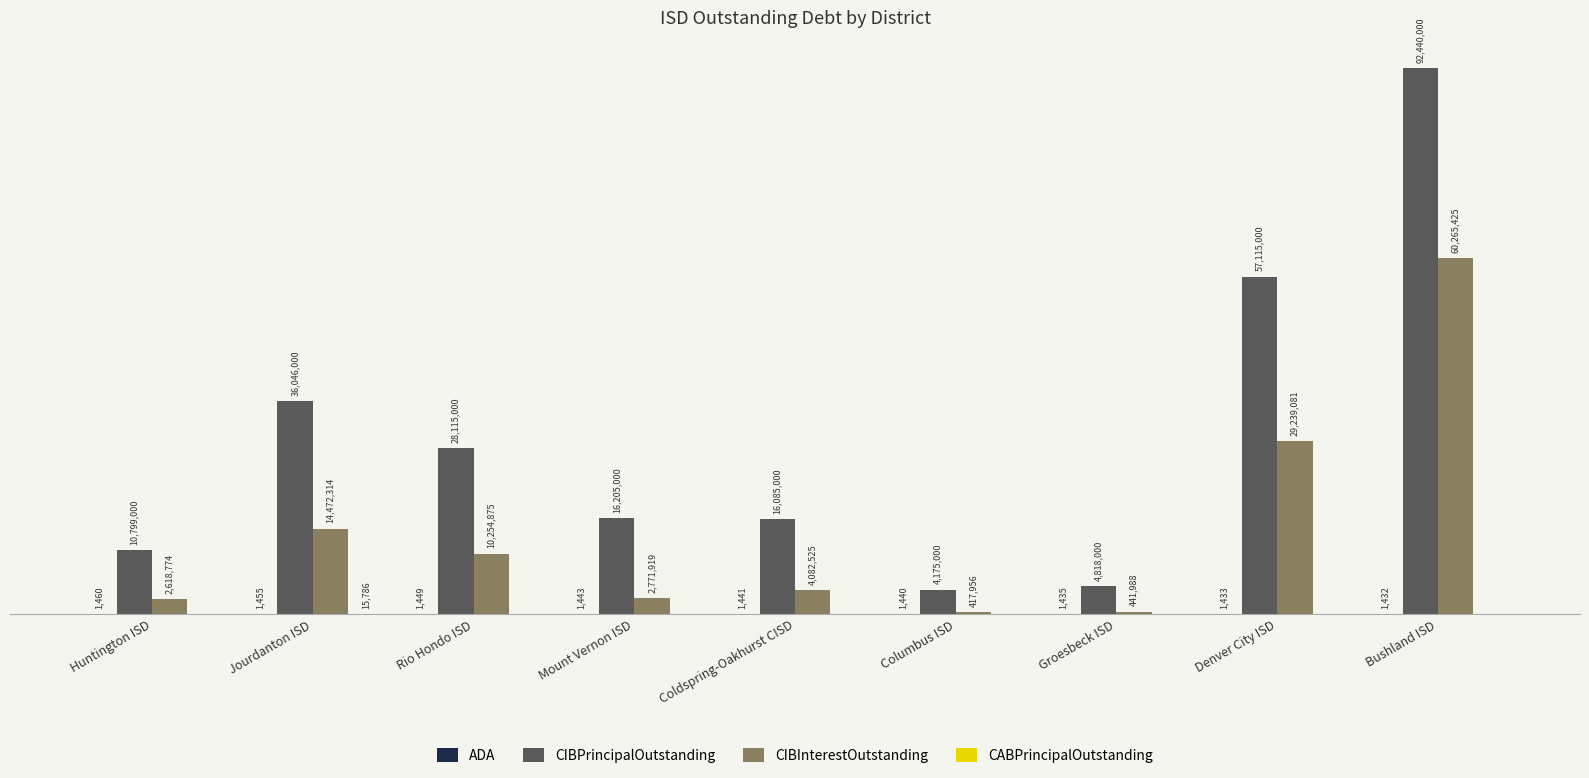

Does the chart contain stacked bars?

No